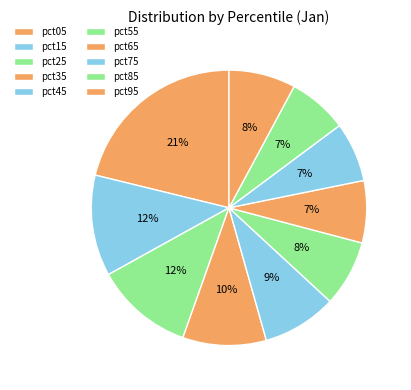

To the nearest percent, what is the average slice percentage?

10%